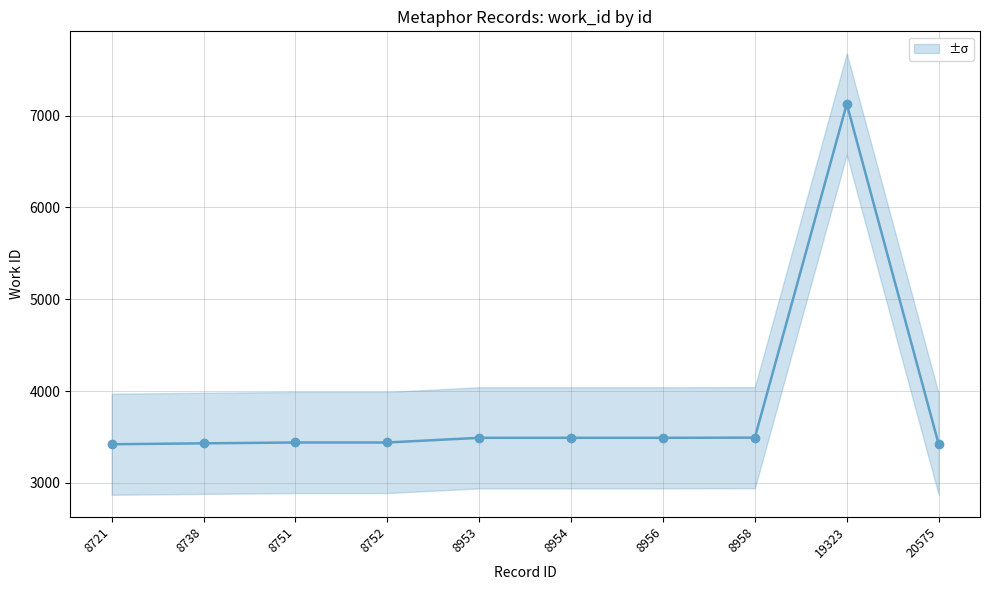

Reading left to right, transcribe all the data shown in this chart.

3420	3430	3439	3439	3490	3490	3490	3492	7127	3420